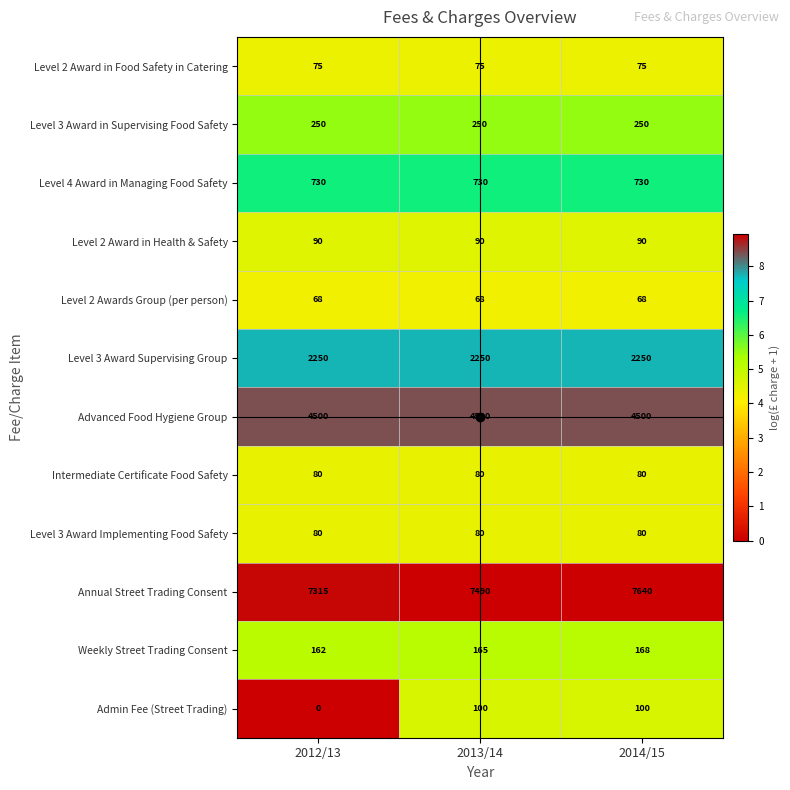

What is the greatest value displayed?

7640